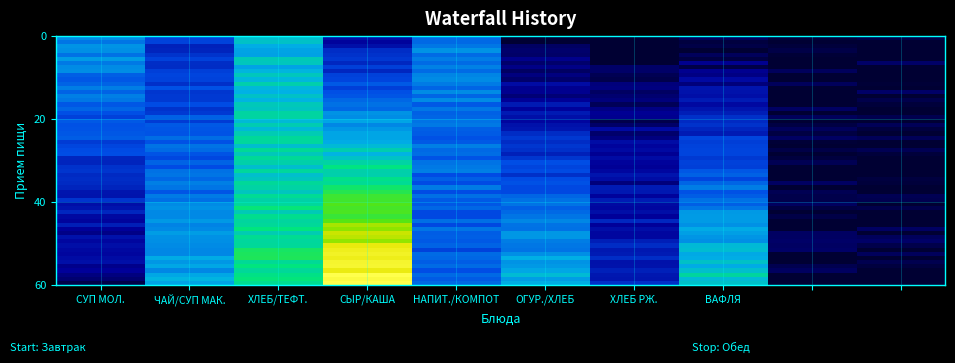

Which label corresponds to the largest value in the chart?

СЫР/КАША